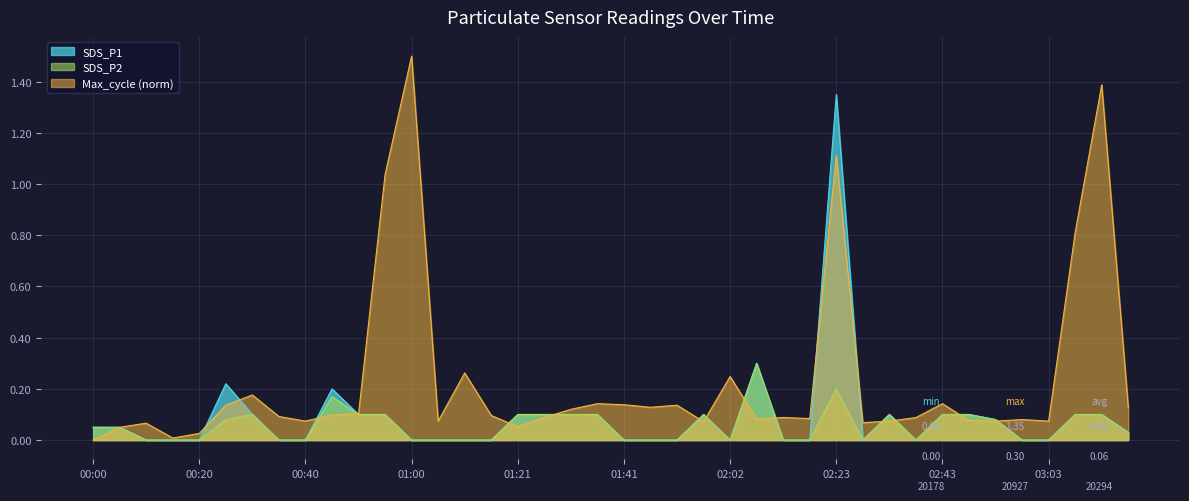

What is the label of the 2nd point from the right?

03:13